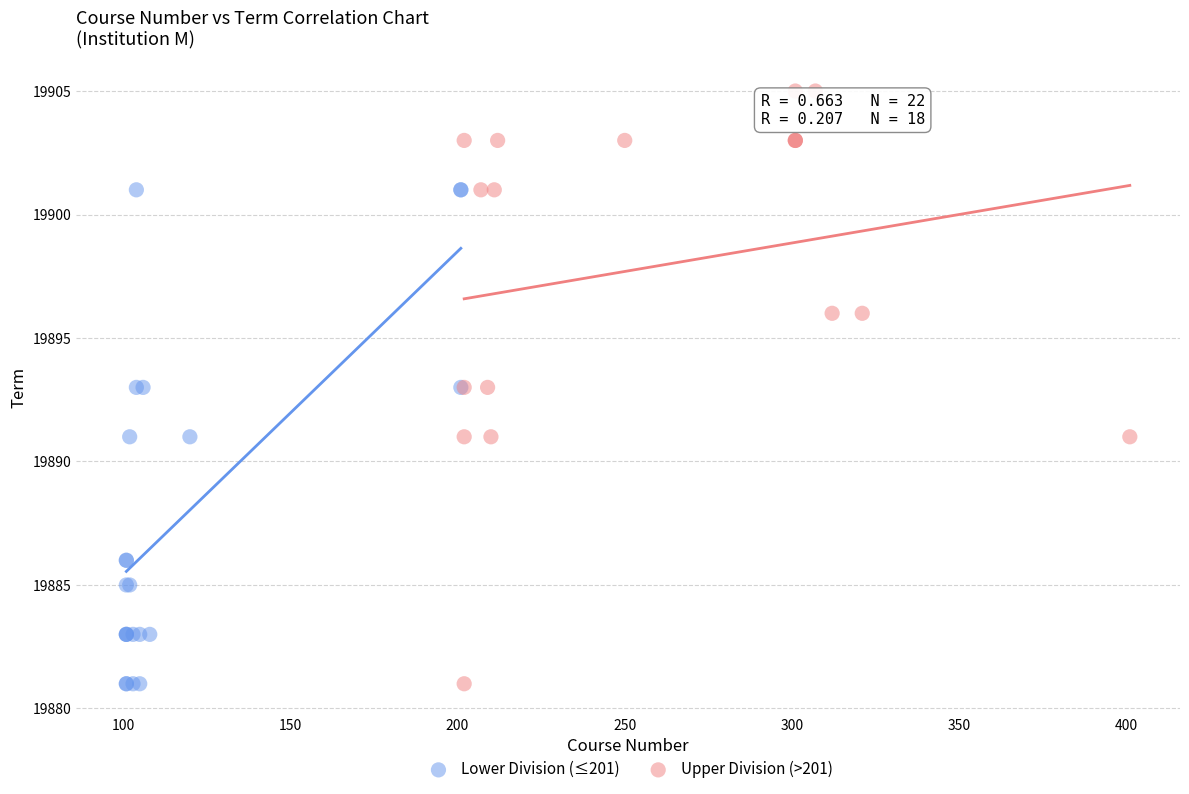

Which series reaches the maximum Y coordinate?

Upper Division (>201)